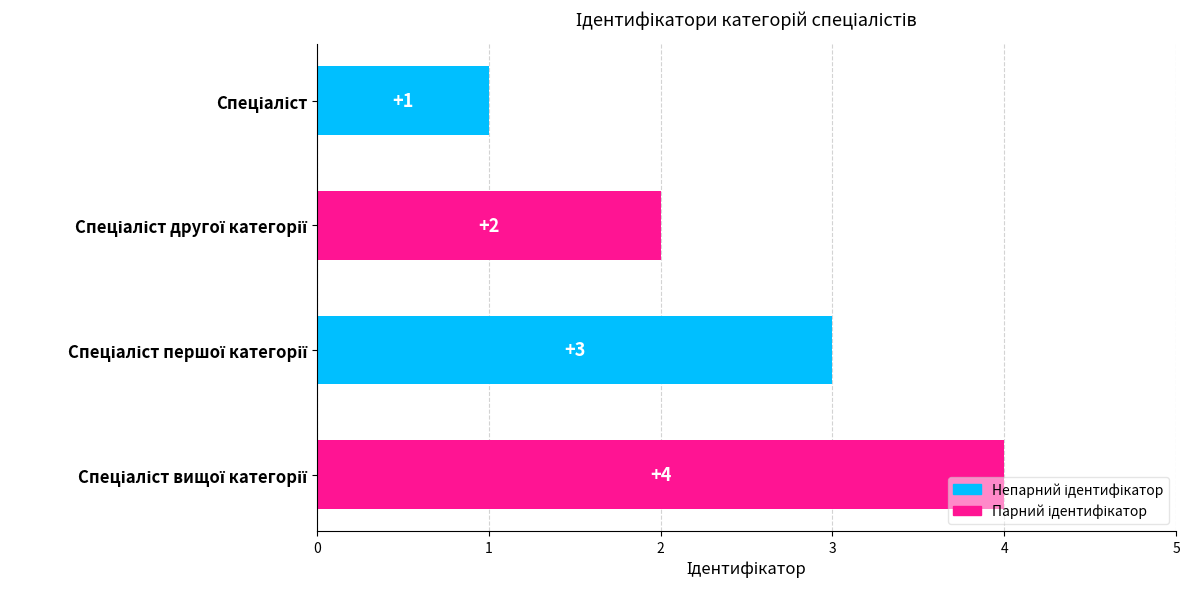

What is the greatest value displayed?

4